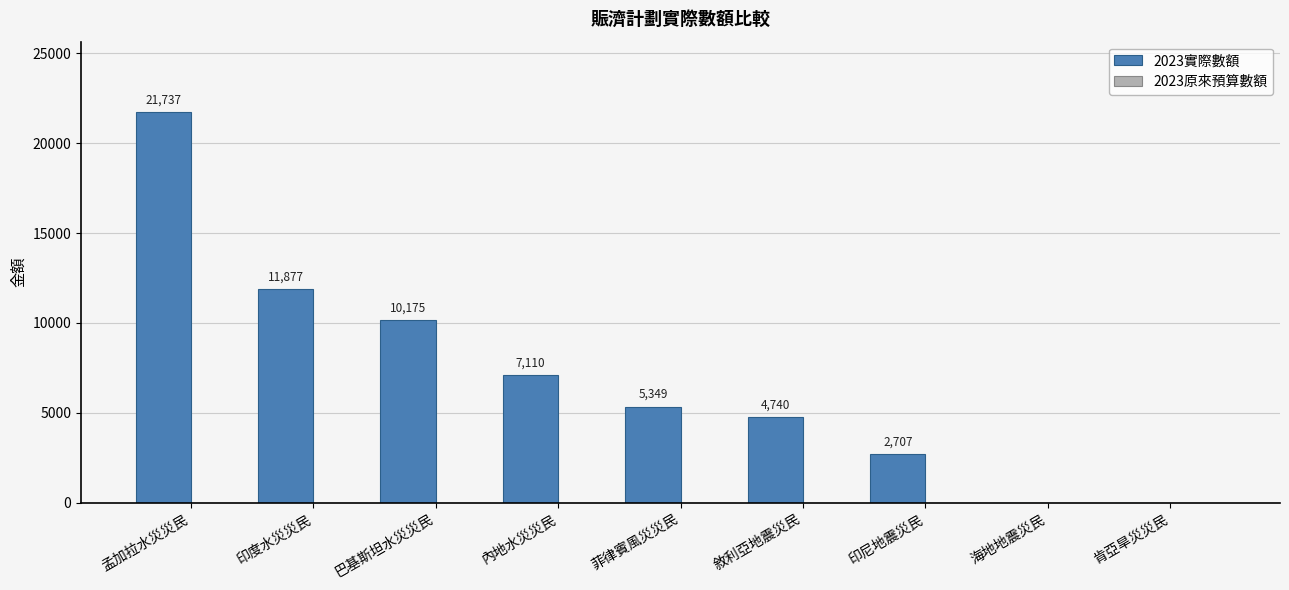

At which label does the data first exceed 5349?

孟加拉水災災民